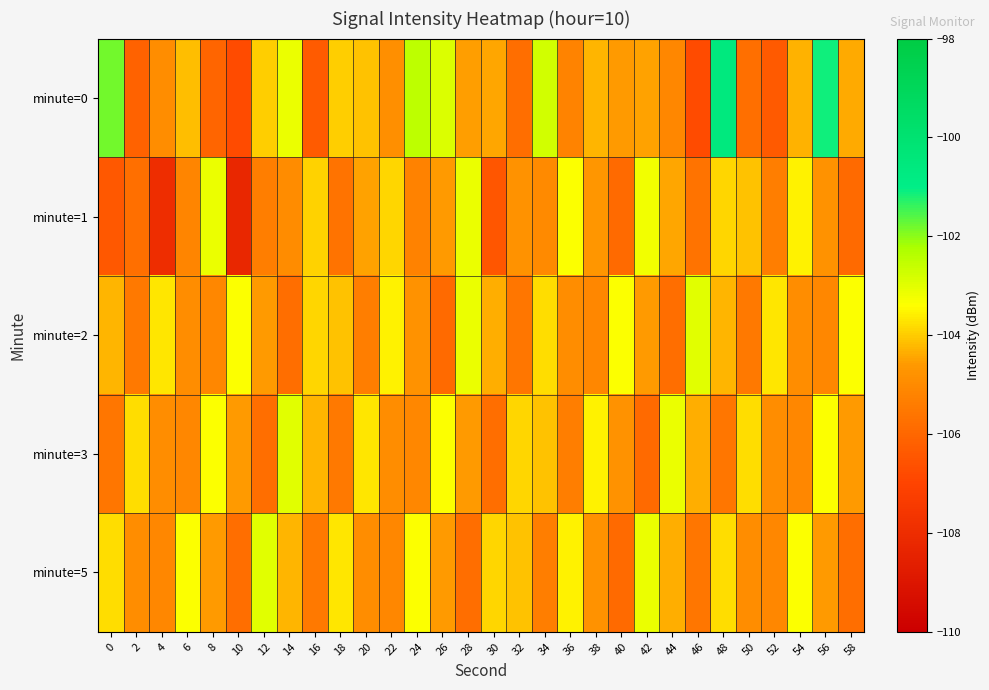

What is the difference between the highest and lowest values at 26?

3.0